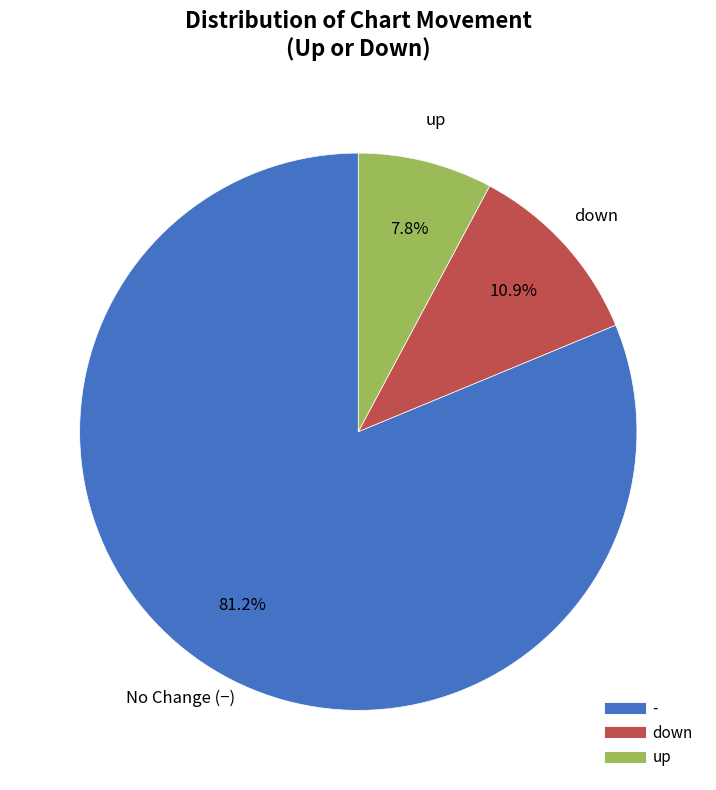

True or false: - accounts for 93% of the total.

False